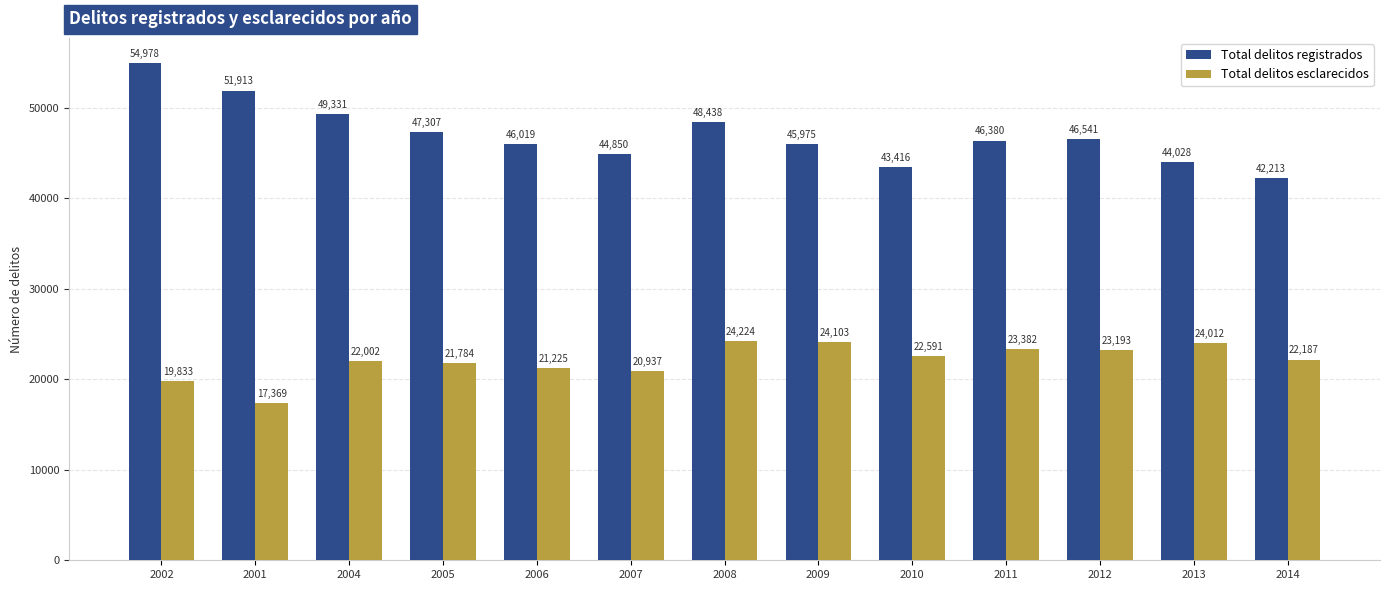

At 2005, list the series in order from largest to smallest.

Total delitos registrados, Total delitos esclarecidos